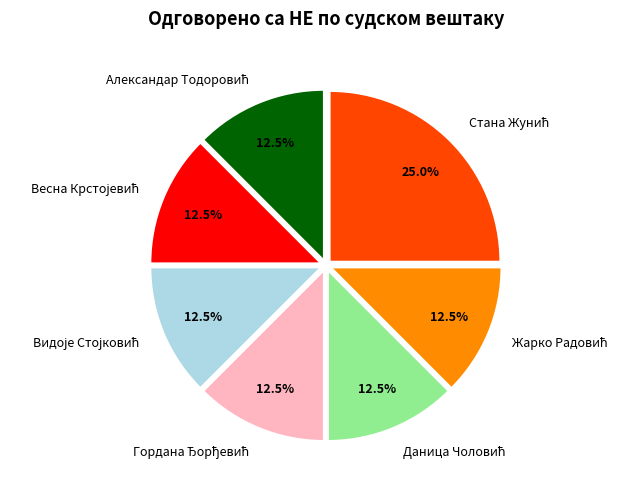

To the nearest percent, what is the average slice percentage?

14%